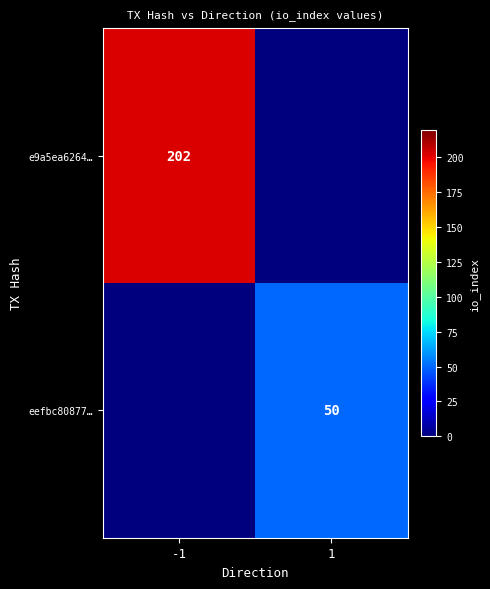

The value of eefbc80877… at 1 is 50. True or false?

True